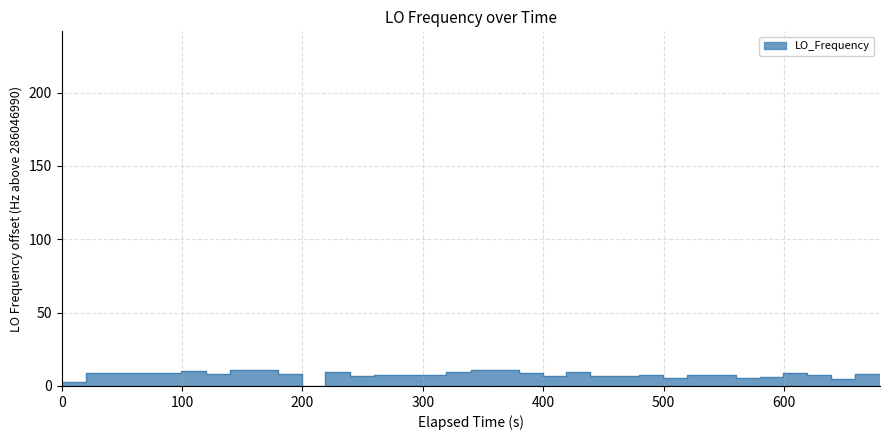

How many positive values are there?

39